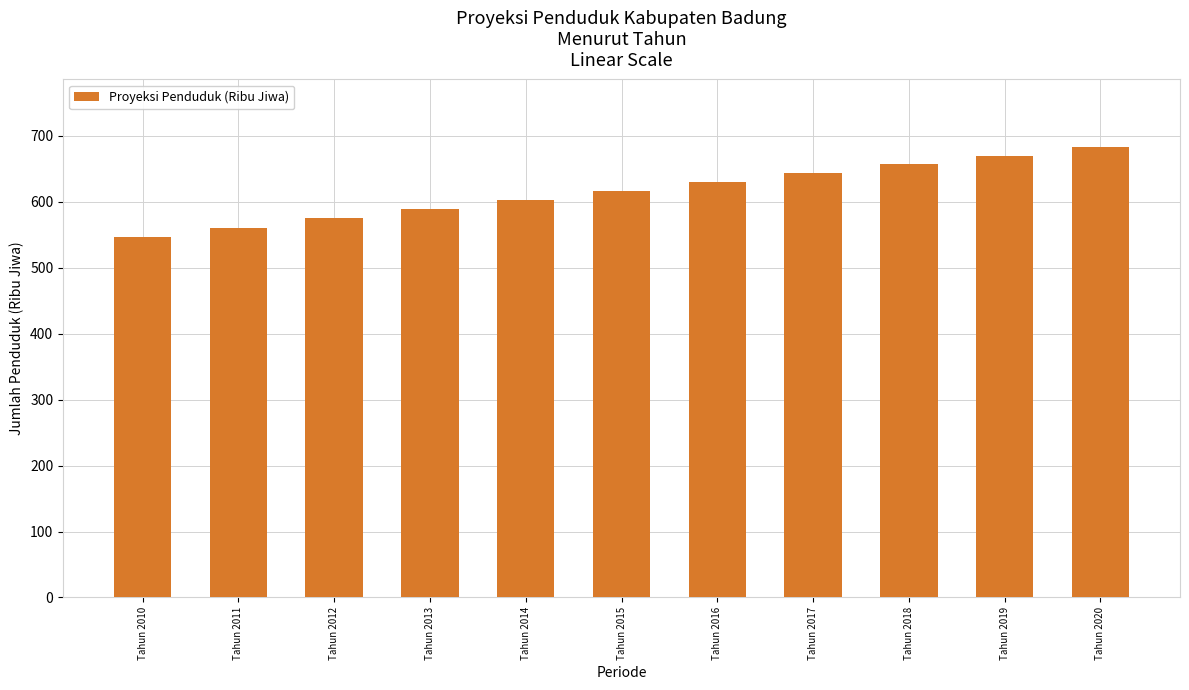

What is the value of the 4th bar from the left?

589.0